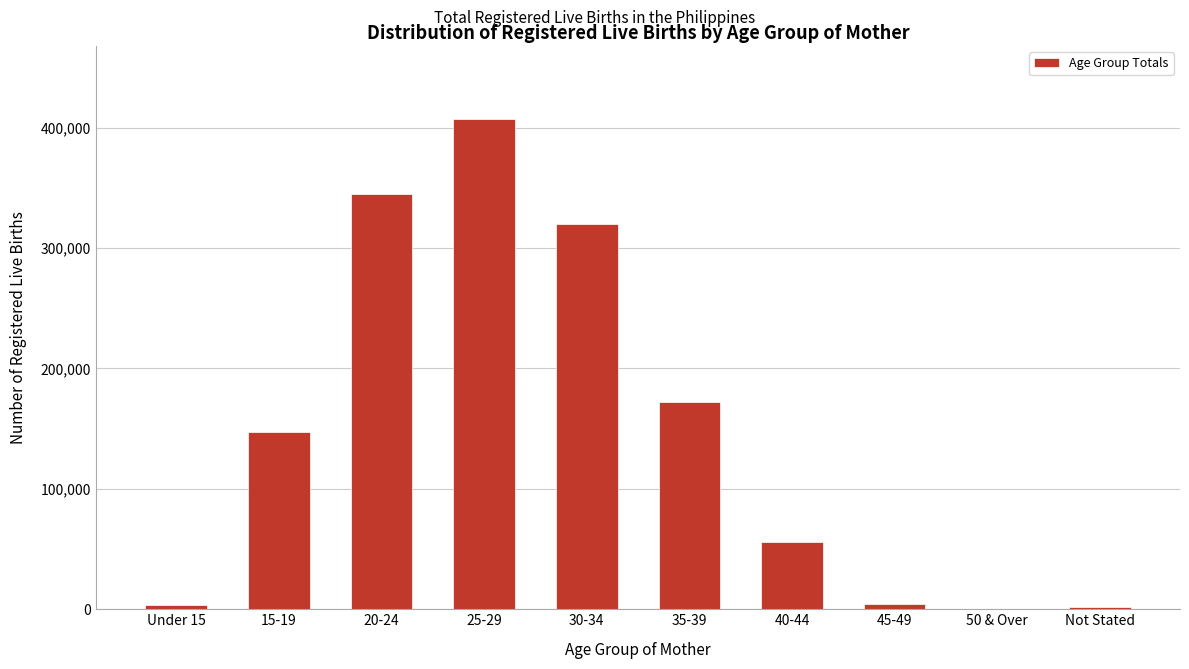

Which category has the highest value across all series?

25-29